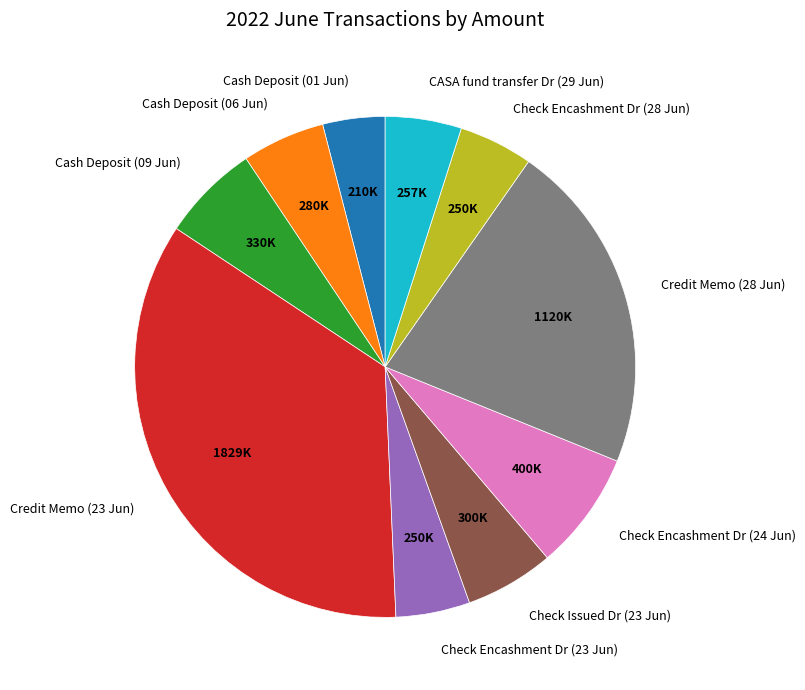

Which category has the smallest portion of the pie?

Cash Deposit (01 Jun)